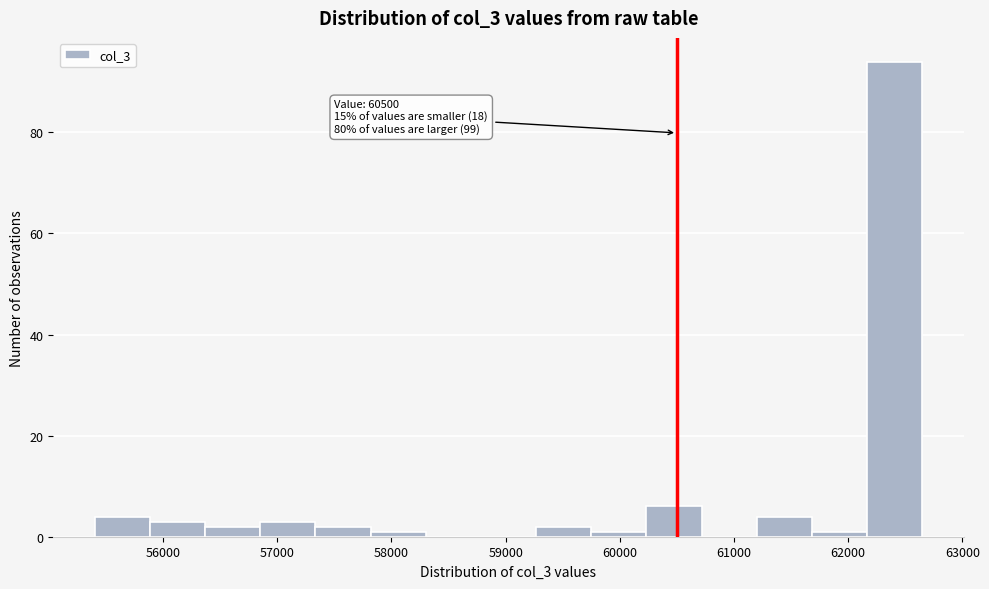

Which range on the x-axis has the tallest bar?

62200 to 62700